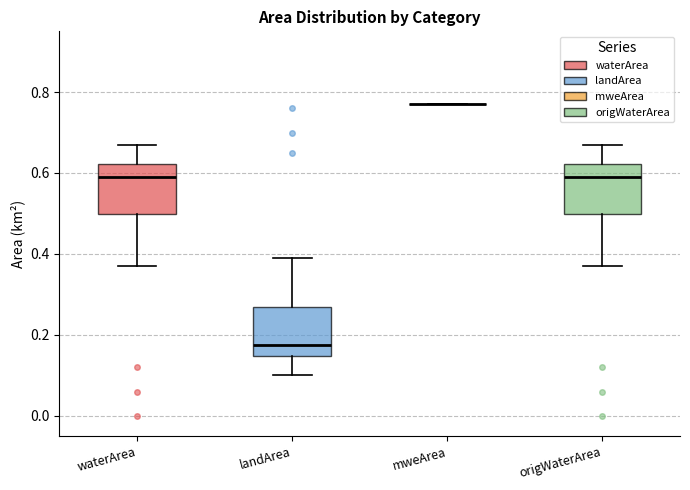

Where does the lower whisker of the box for landArea end on the y-axis? The values are not printed on the chart, so give them approximately, as read against the axis.

0.10